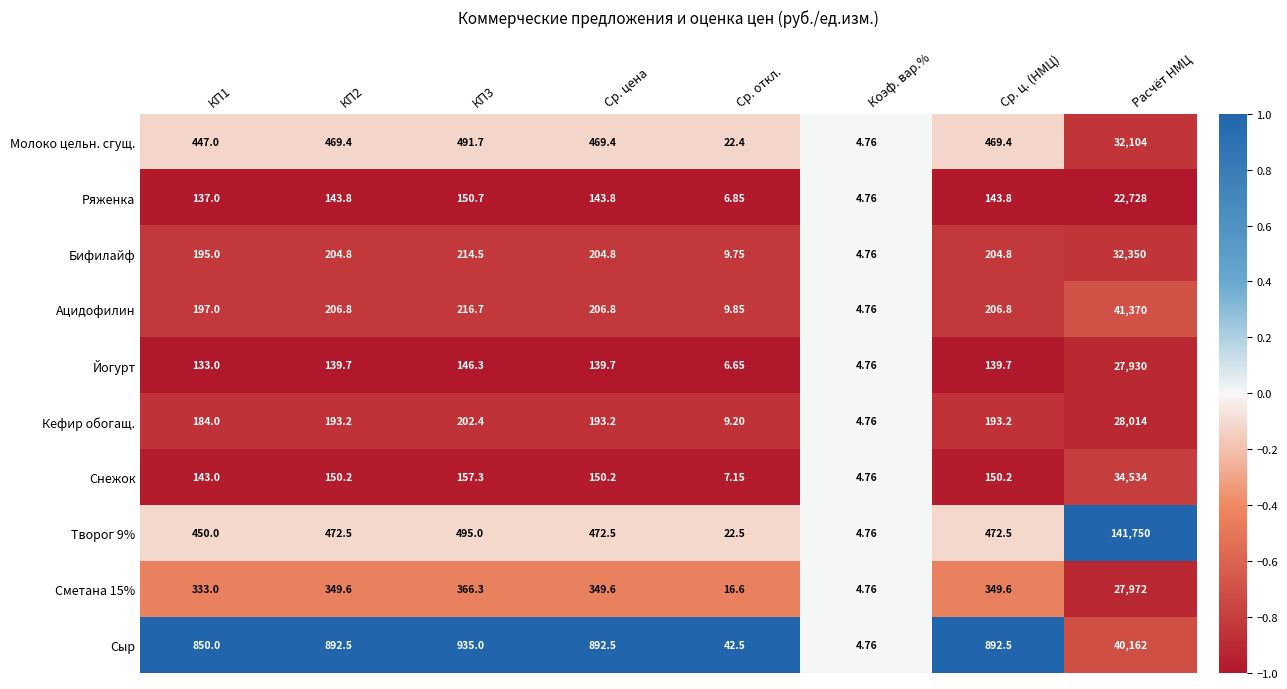

Which category has the highest value across all series?

Расчёт НМЦ